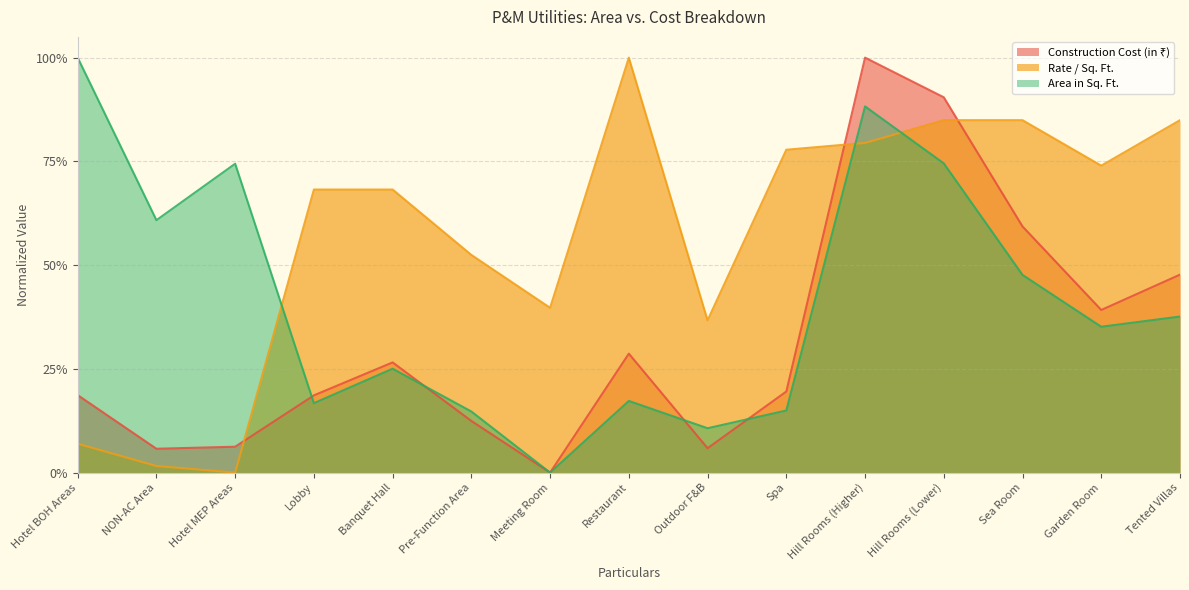

At Hotel MEP Areas, list the series in order from smallest to largest.

Rate / Sq. Ft., Construction Cost (in ₹), Area in Sq. Ft.